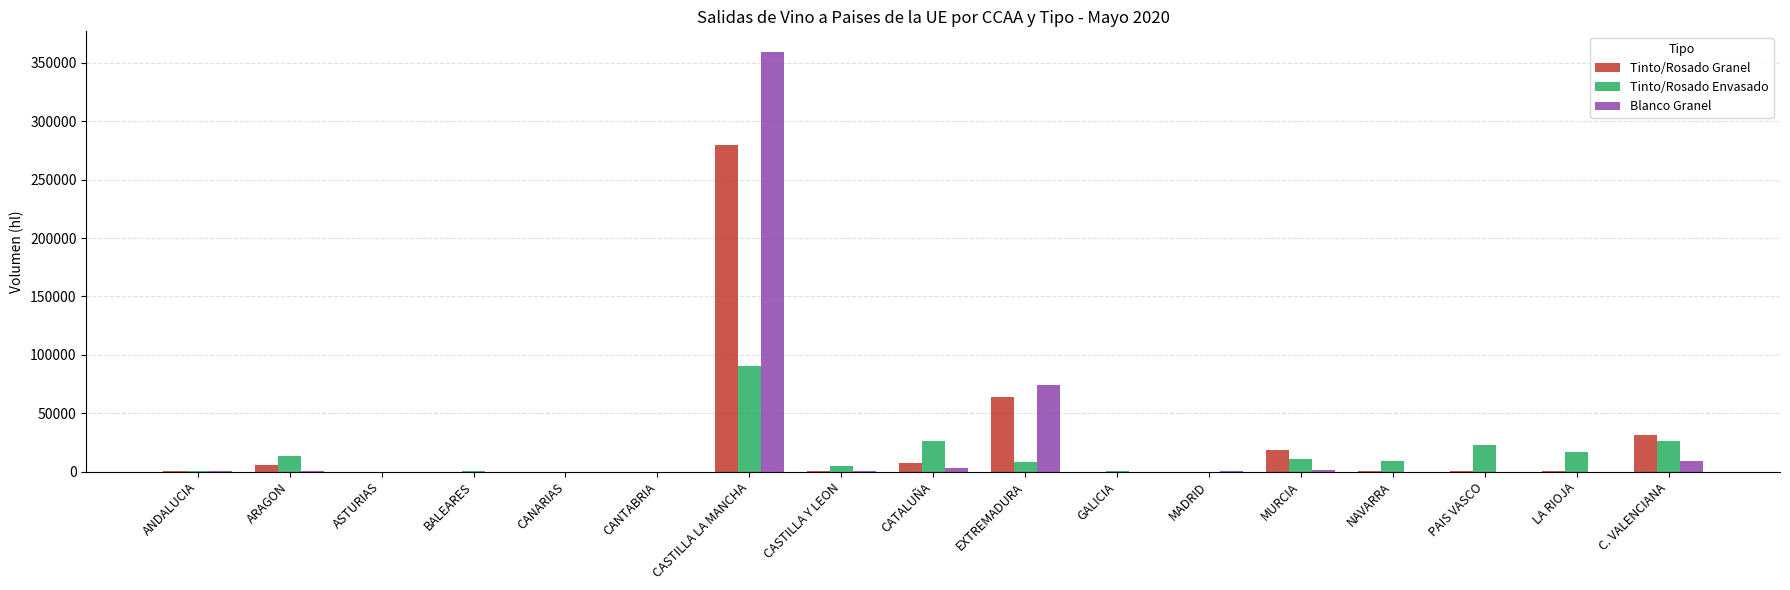

Is the value of Tinto/Rosado Granel at PAIS VASCO greater than the value of Blanco Granel at C. VALENCIANA?

No